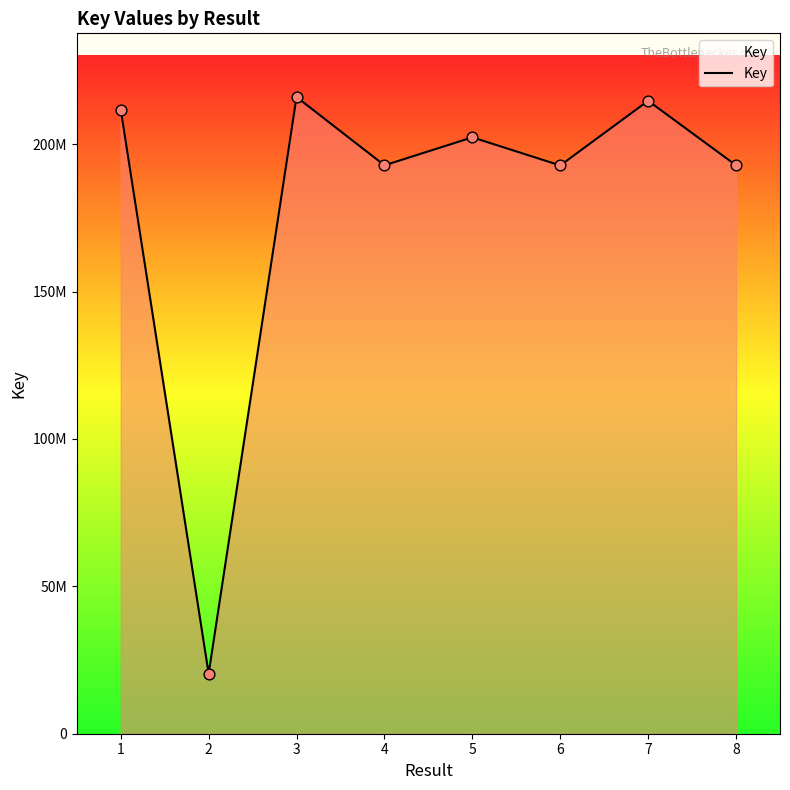

Which has a higher value, 6 or 7?

7